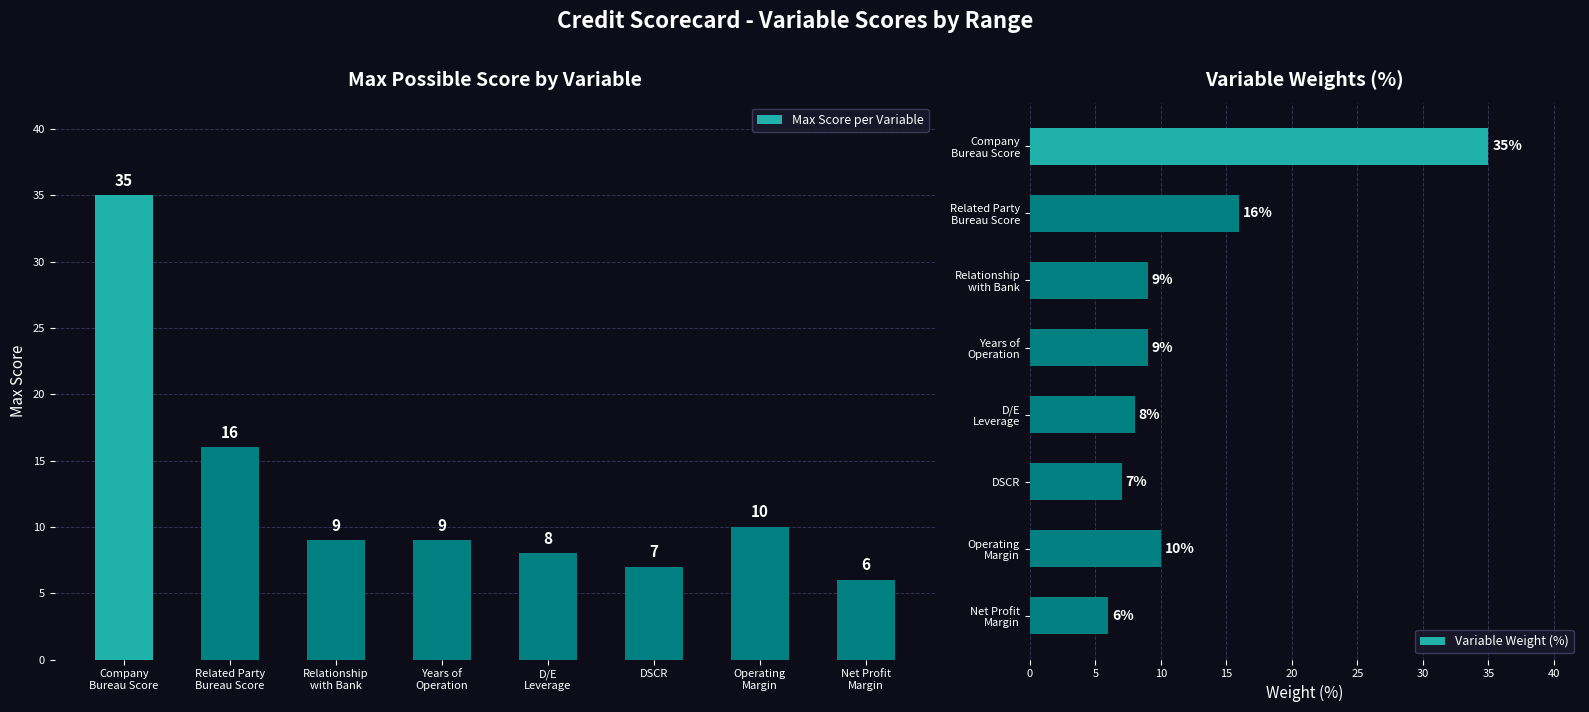

What is the label of the 5th bar from the right?

Years of
Operation